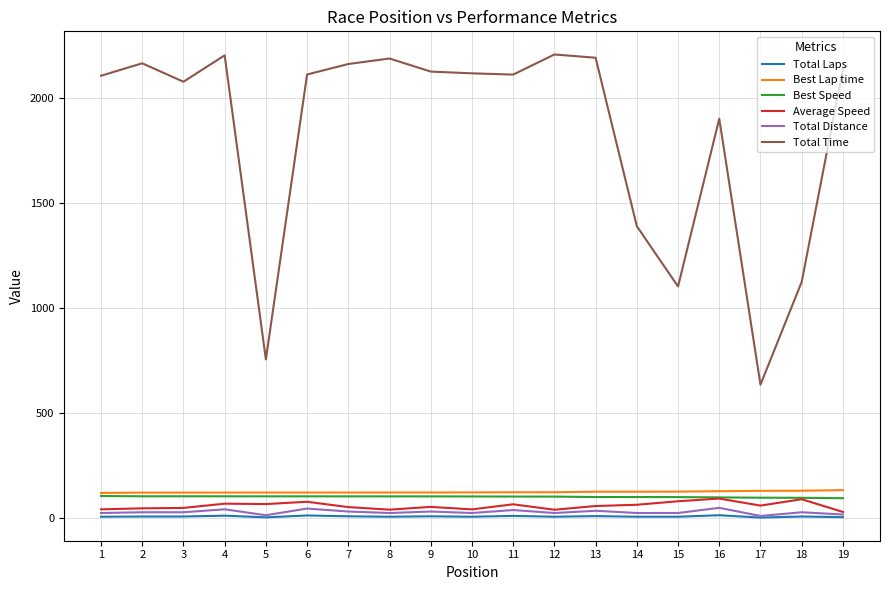

How many lines are shown in the chart?

6